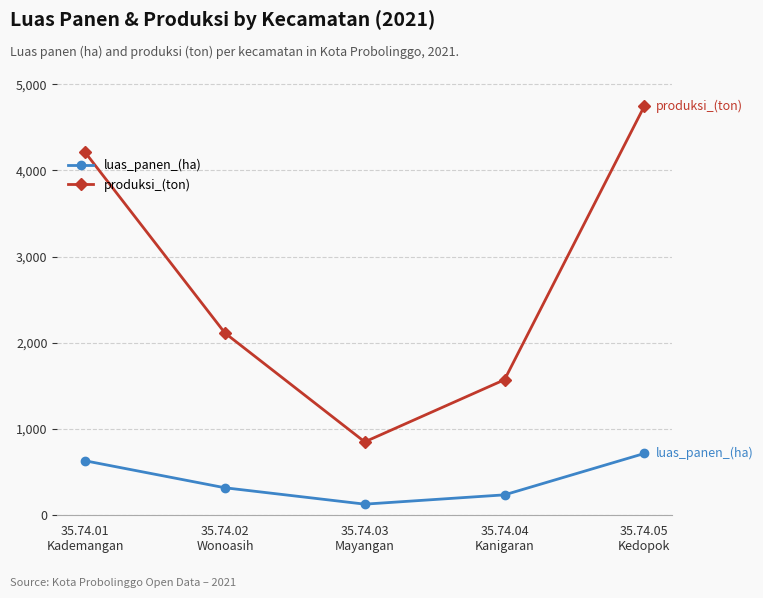

What is the difference between the produksi_(ton) values at 35.74.05
Kedopok and 35.74.03
Mayangan?

3894.4